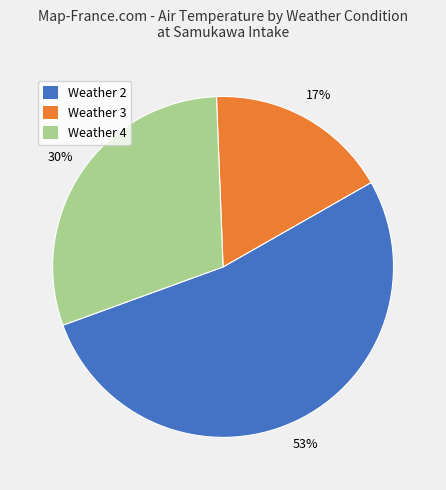

How many slices are in this pie chart?

3